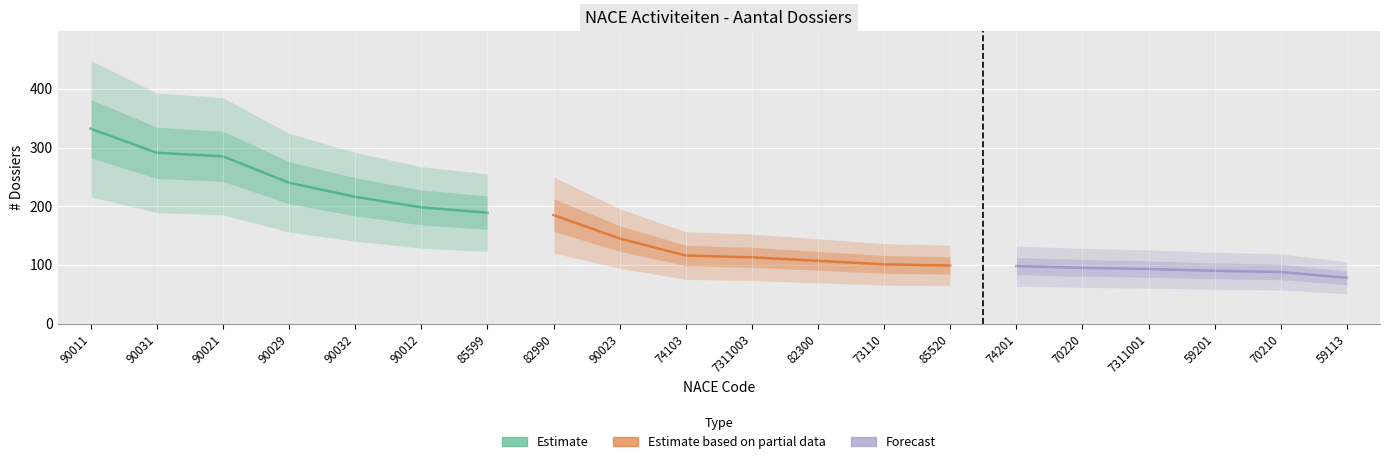

At which label is the value closest to 205?

90012